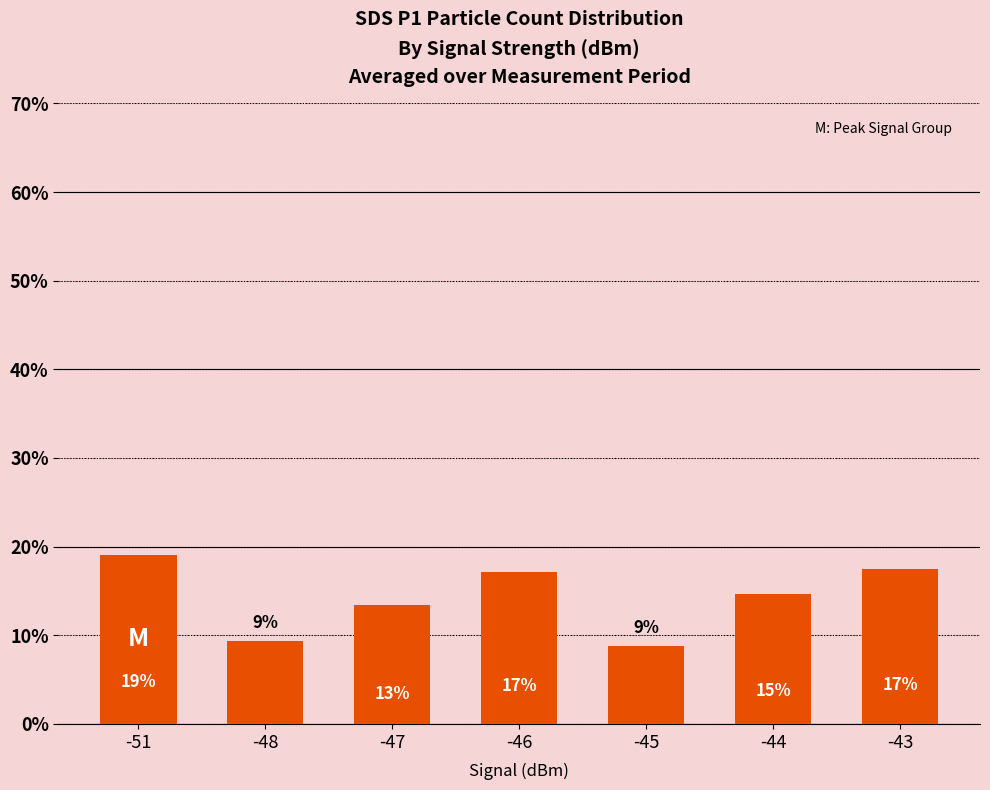

Does the chart contain any negative values?

No